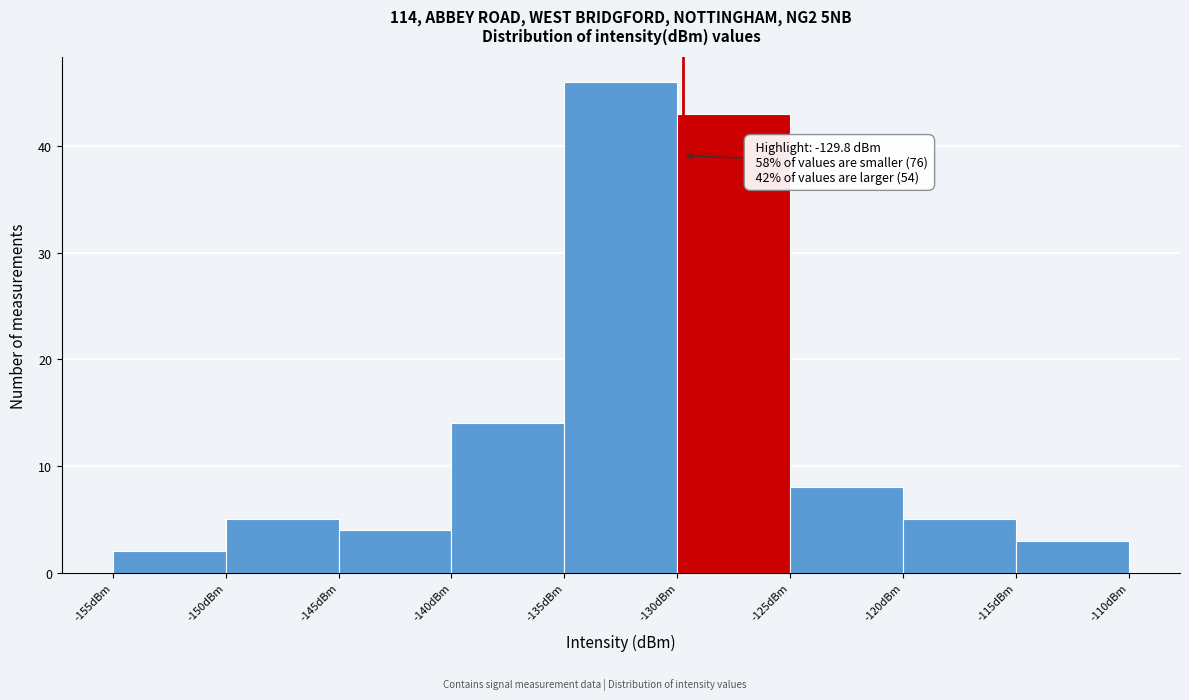

Over which range of the x-axis is the bar tallest?

-135 to -130